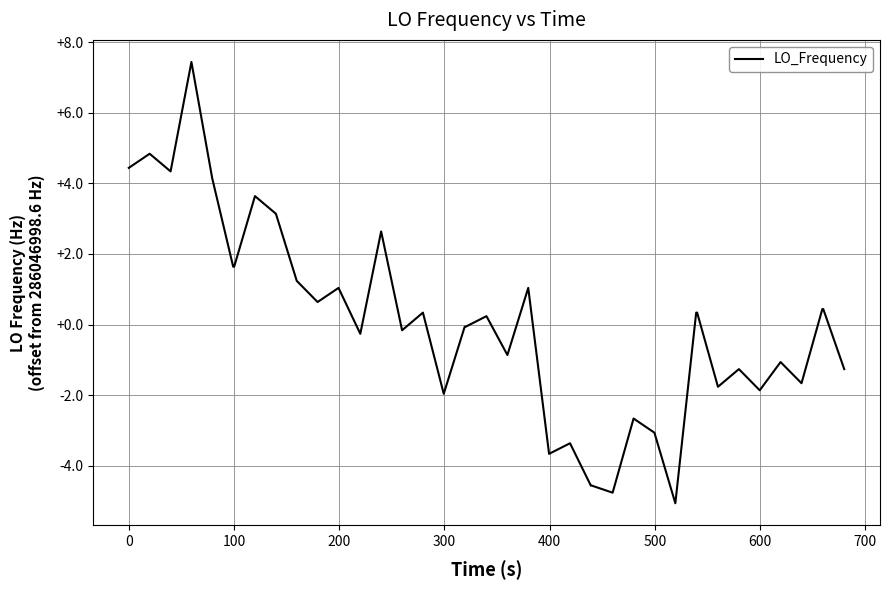

What is the smallest value displayed?

-5.1